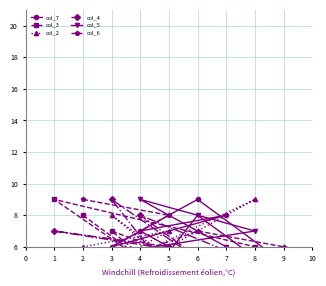

What is the difference between the col_6 values at 9 and 6?

1